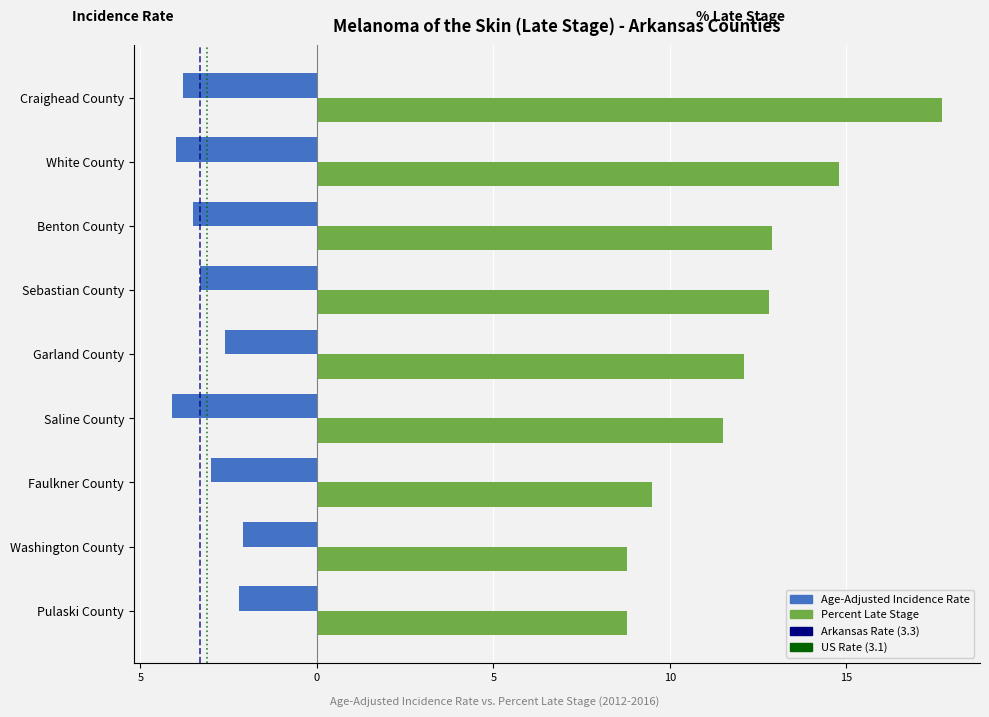

What is the difference between the maximum and minimum values in the Percent Late Stage series?

8.9